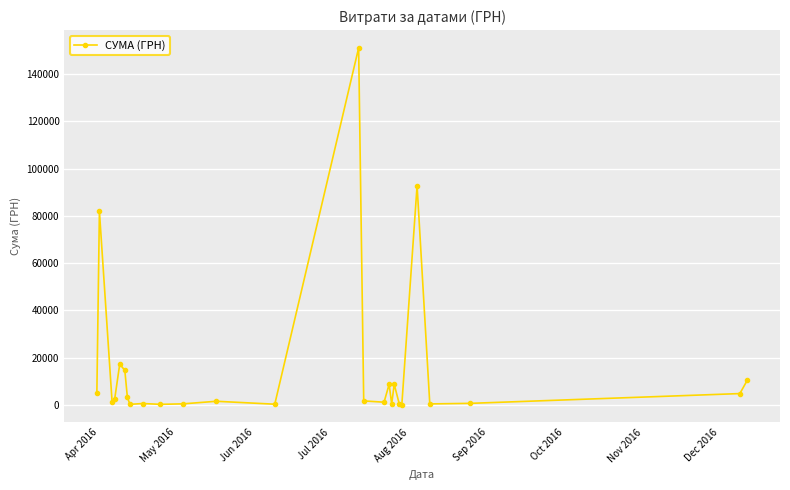

True or false: there are more than 2 points higher than both neighbors.

True